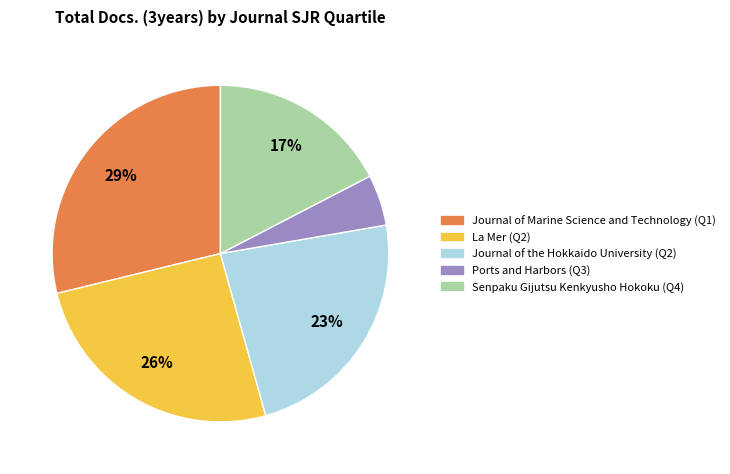

What is the ratio of the value at Ports and Harbors (Q3) to the value at Senpaku Gijutsu Kenkyusho Hokoku (Q4)?

0.3